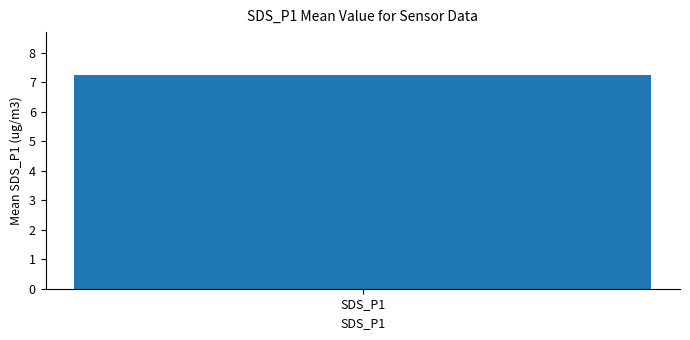

Are the bars grouped side by side (vs. stacked)?

No